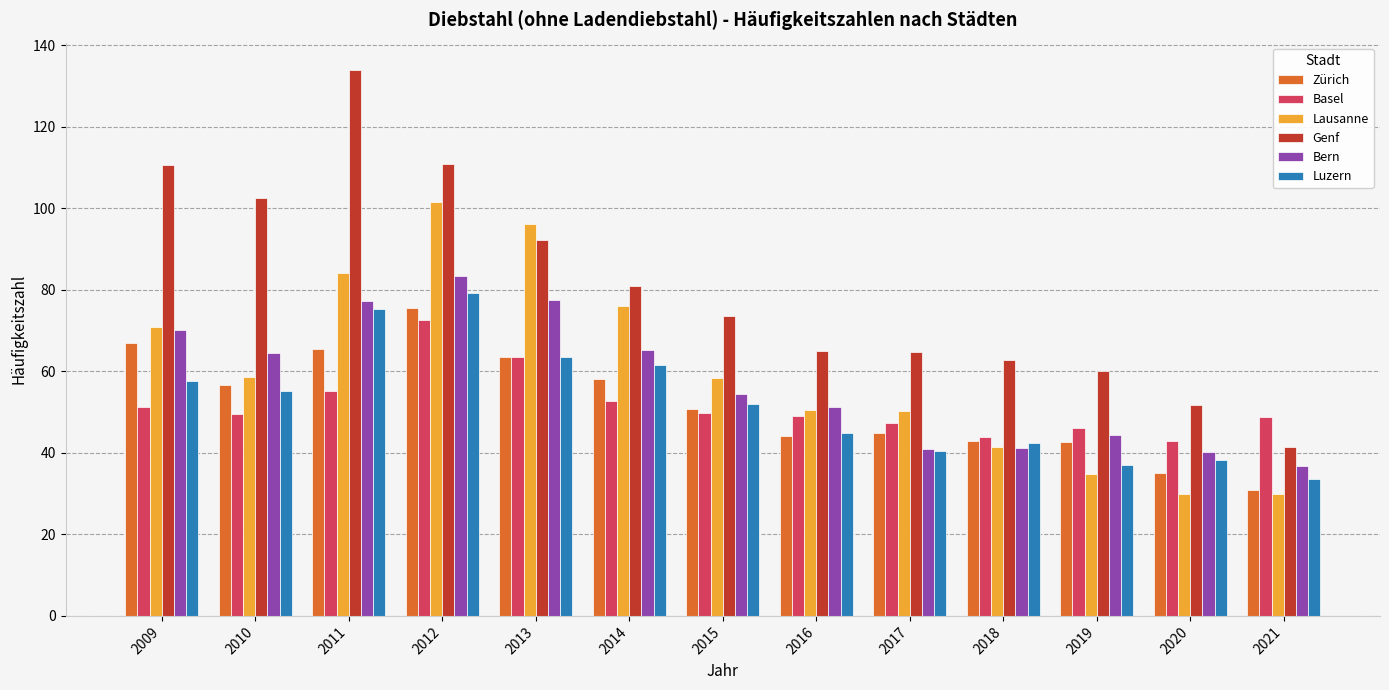

What is the difference between the maximum and minimum values in the Genf series?

92.6